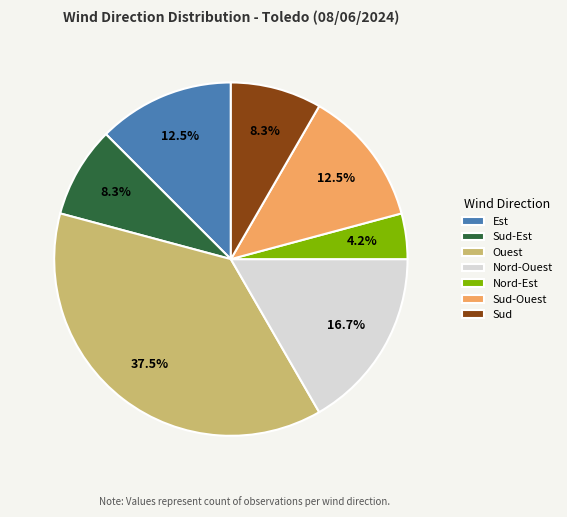

Between Est and Ouest, which is larger?

Ouest